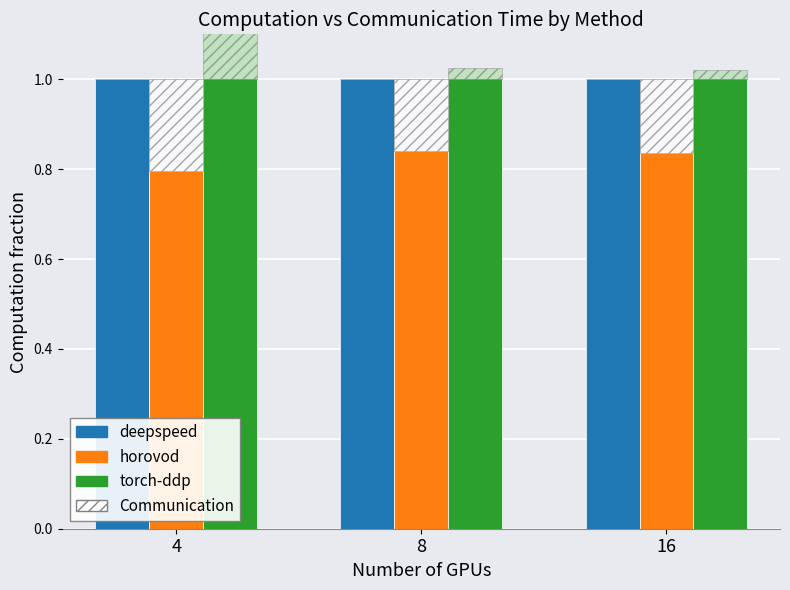

Reading left to right, what are all the values shown in this chart?

deepspeed: 1.0	1.0	1.0
horovod: 0.8	0.8	0.8
torch-ddp: 1.1	1.0	1.0
Communication: 0.0	0.0	0.0